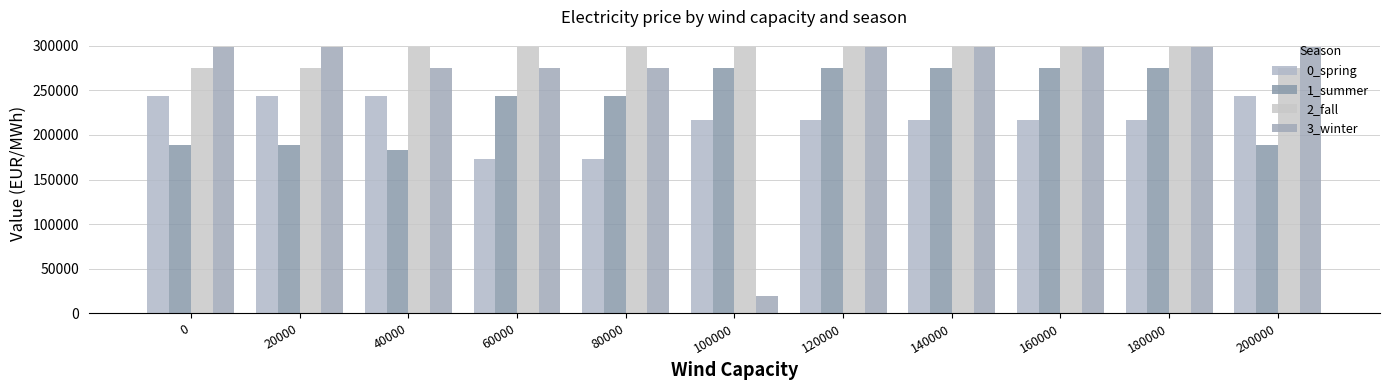

At which category is the sum across all series the highest?

120000